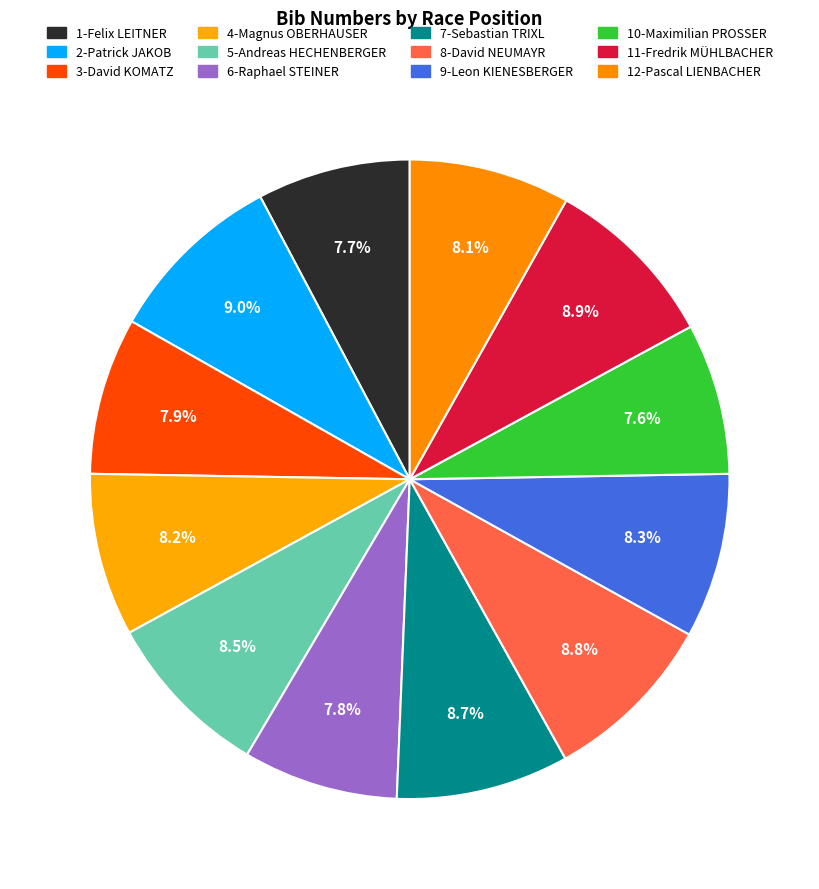

How many slices are in this pie chart?

12